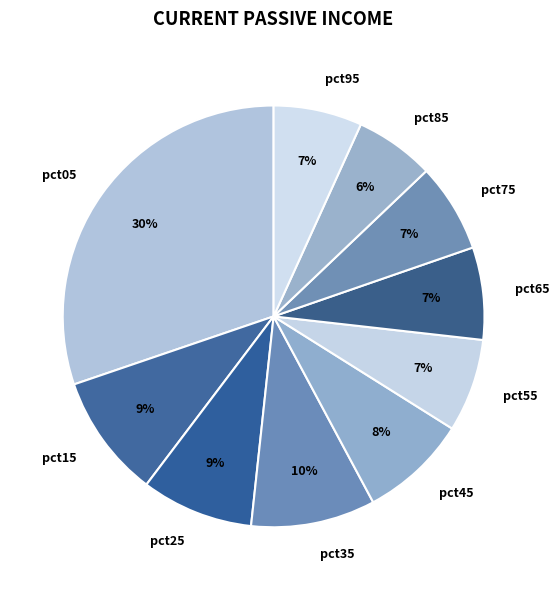

The pct45 slice represents 23% of the pie. True or false?

False